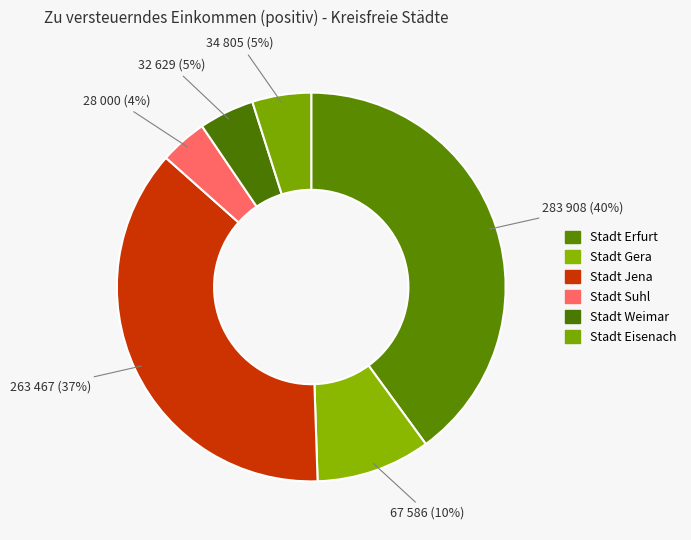

The Stadt Jena slice represents 23% of the pie. True or false?

False